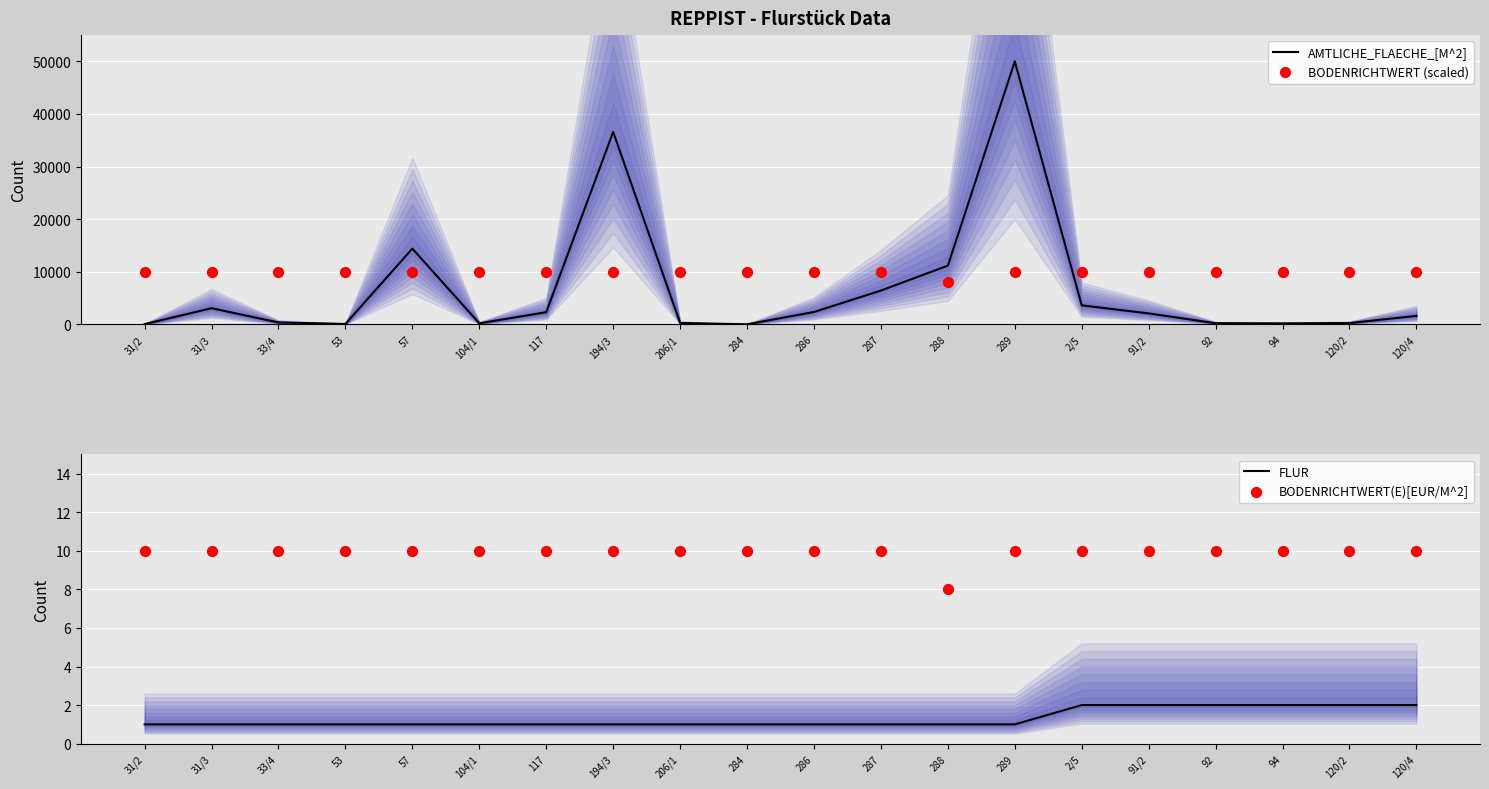

What are all the series names shown in the legend?

AMTLICHE_FLAECHE_[M^2], BODENRICHTWERT (scaled), FLUR, BODENRICHTWERT(E)[EUR/M^2]